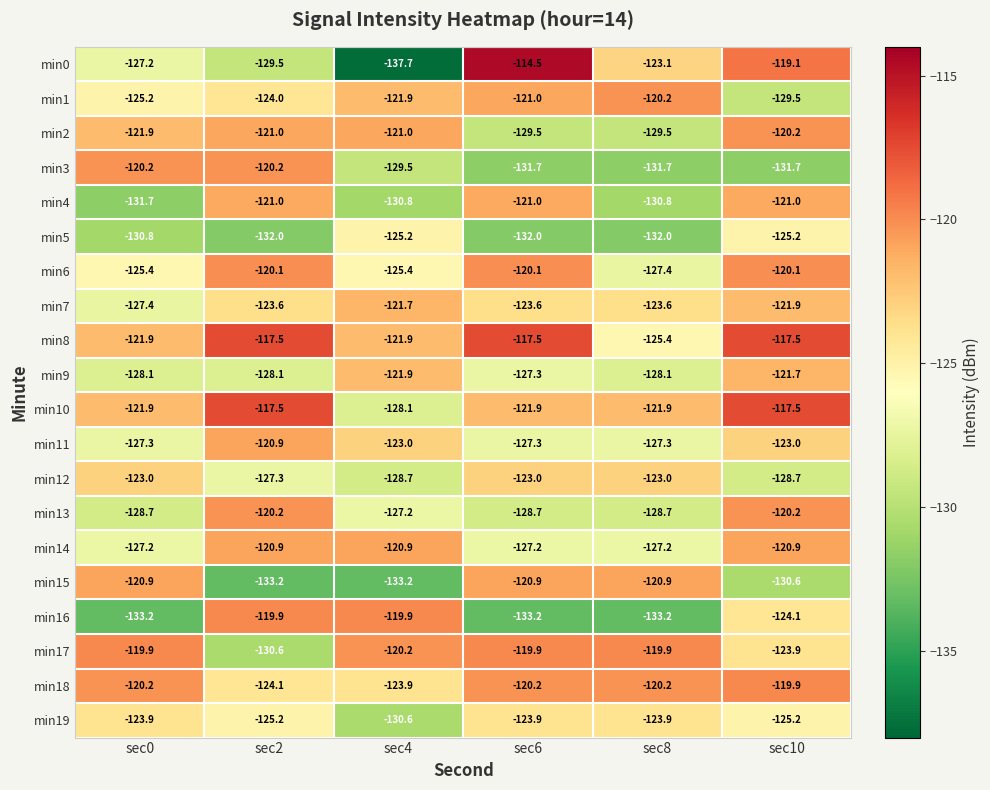

Where is min2 nearest to the value -124?

sec0